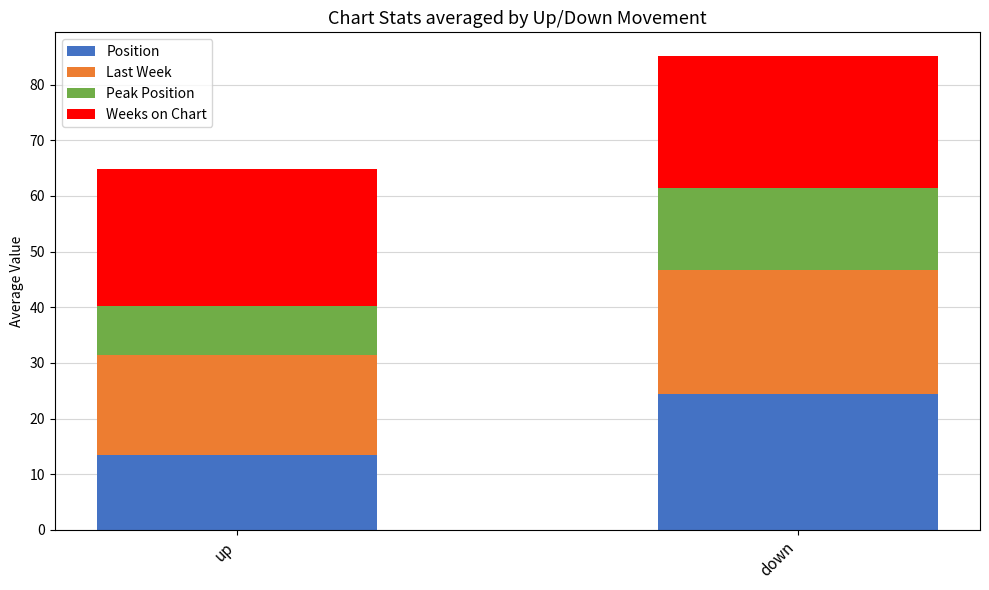

What are all the series names shown in the legend?

Position, Last Week, Peak Position, Weeks on Chart